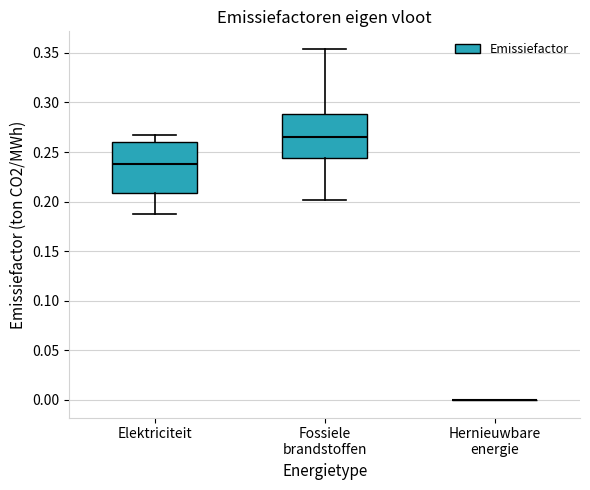

Reading left to right, transcribe this box plot: for each box, give where its median line is, the range the box spans, and where its two whiskers end, as read against the y-axis. The values are not printed on the chart, so give them approximately, as read against the axis.

Elektriciteit: median 0.240, box 0.210 to 0.260, whiskers 0.185 to 0.265
Fossiele brandstoffen: median 0.265, box 0.245 to 0.290, whiskers 0.200 to 0.355
Hernieuwbare energie: box collapsed to a line at 0.000, whiskers 0.000 to 0.000